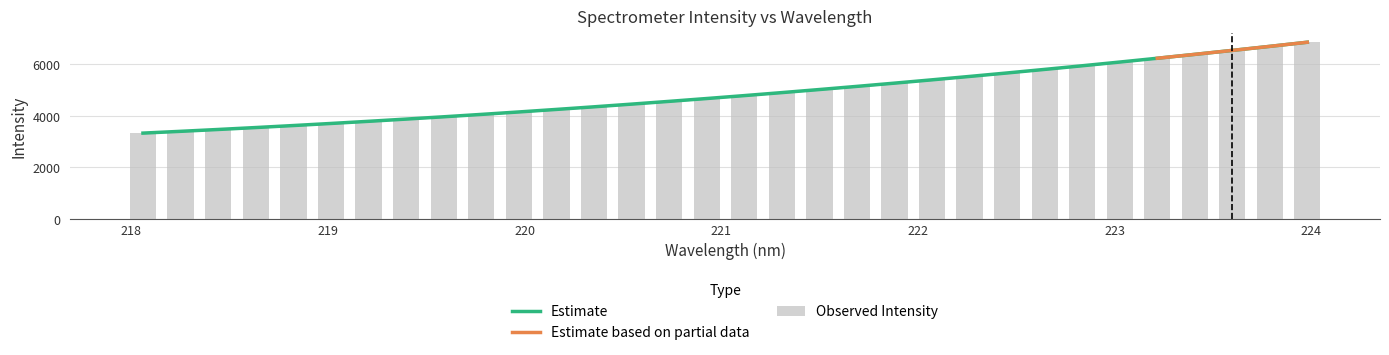

What is the minimum value for Estimate?

3330.8